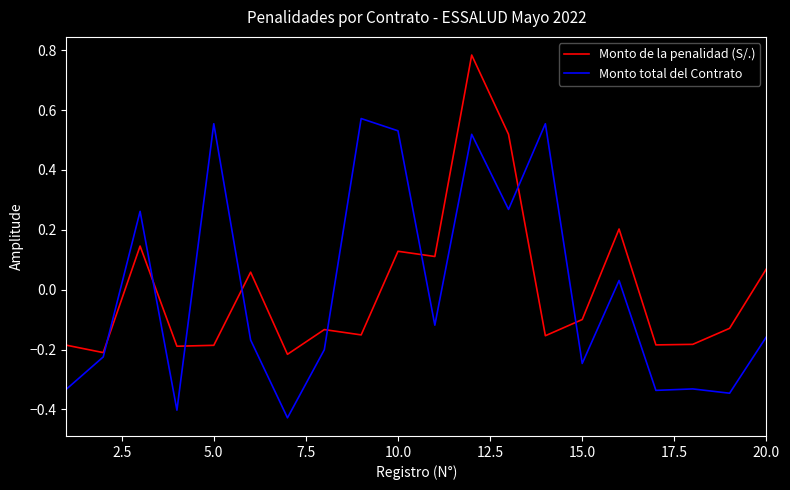

Rank the series by their maximum value, from highest to lowest.

Monto de la penalidad (S/.), Monto total del Contrato